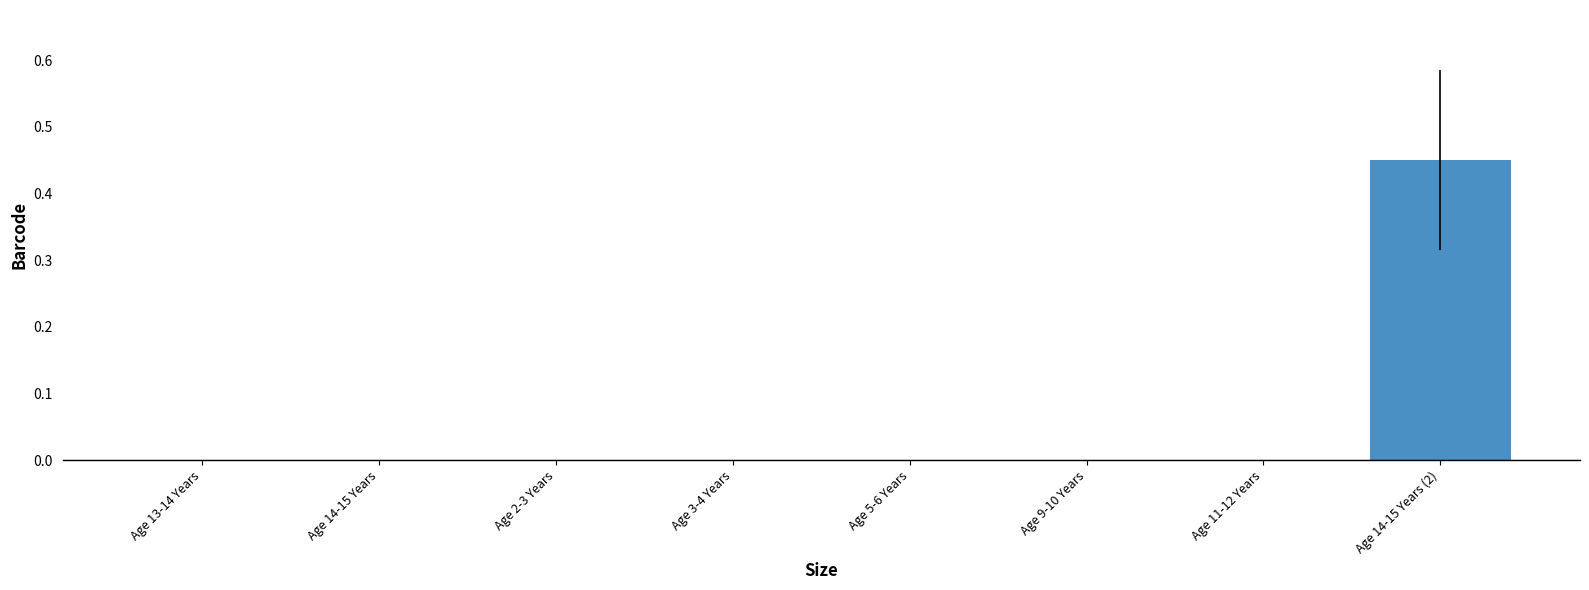

Are the bars horizontal?

No